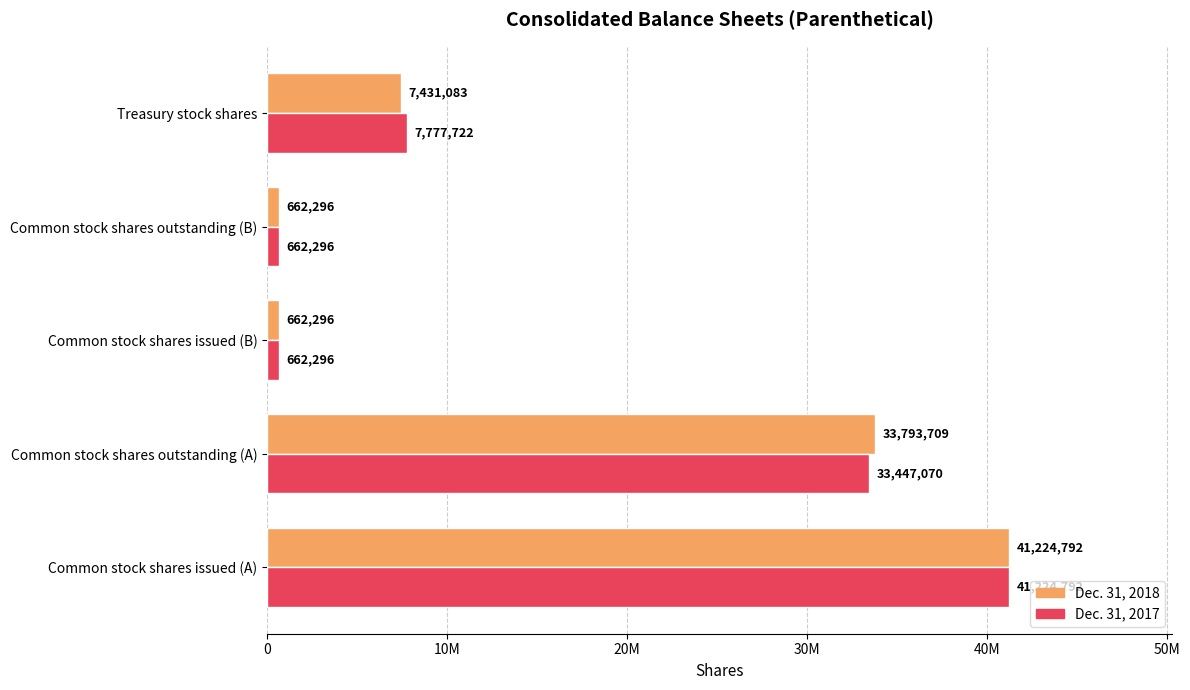

Which series has the largest range (max minus min)?

Dec. 31, 2018